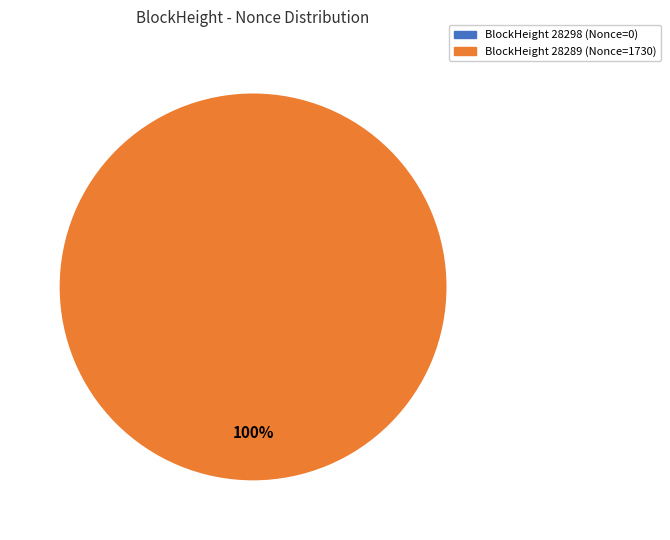

Rank the categories by value from highest to lowest.

28289, 28298